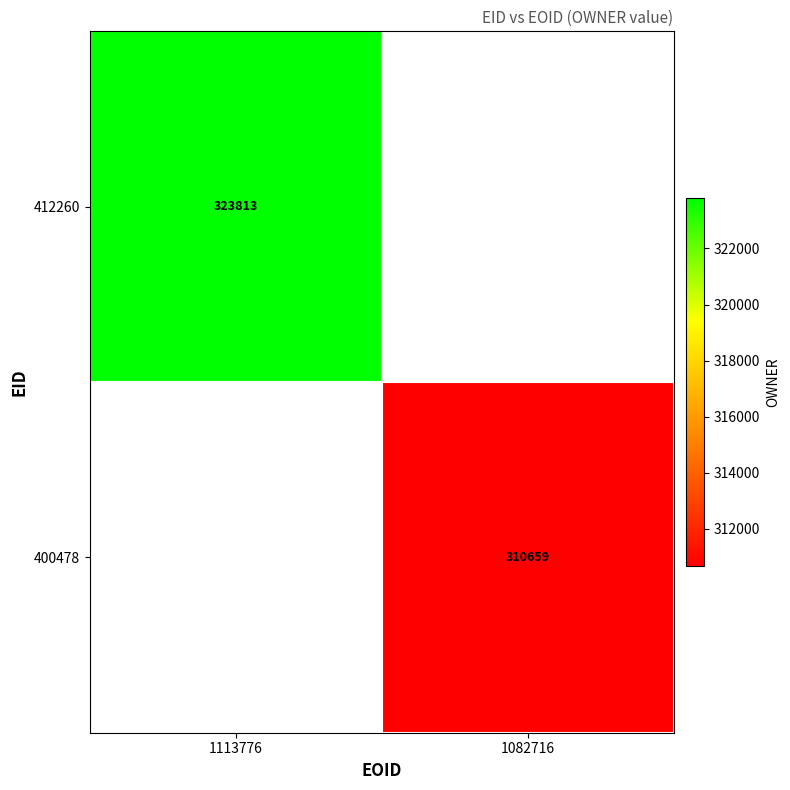

True or false: 400478 has a value of 449052 at 1082716.

False